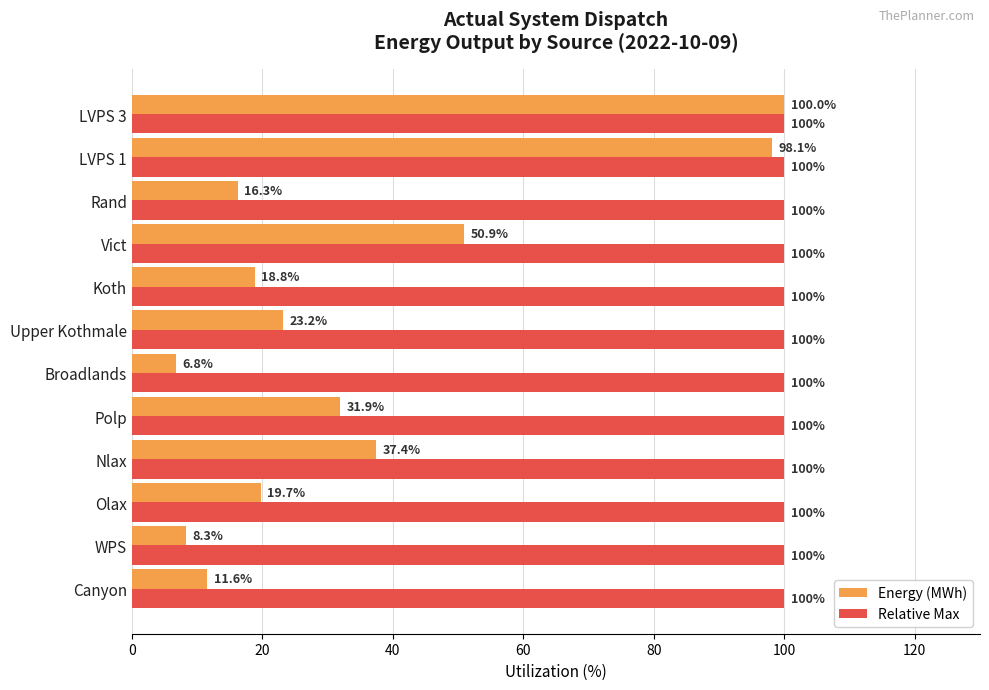

What is the sum of all Relative Max values?

1200.0